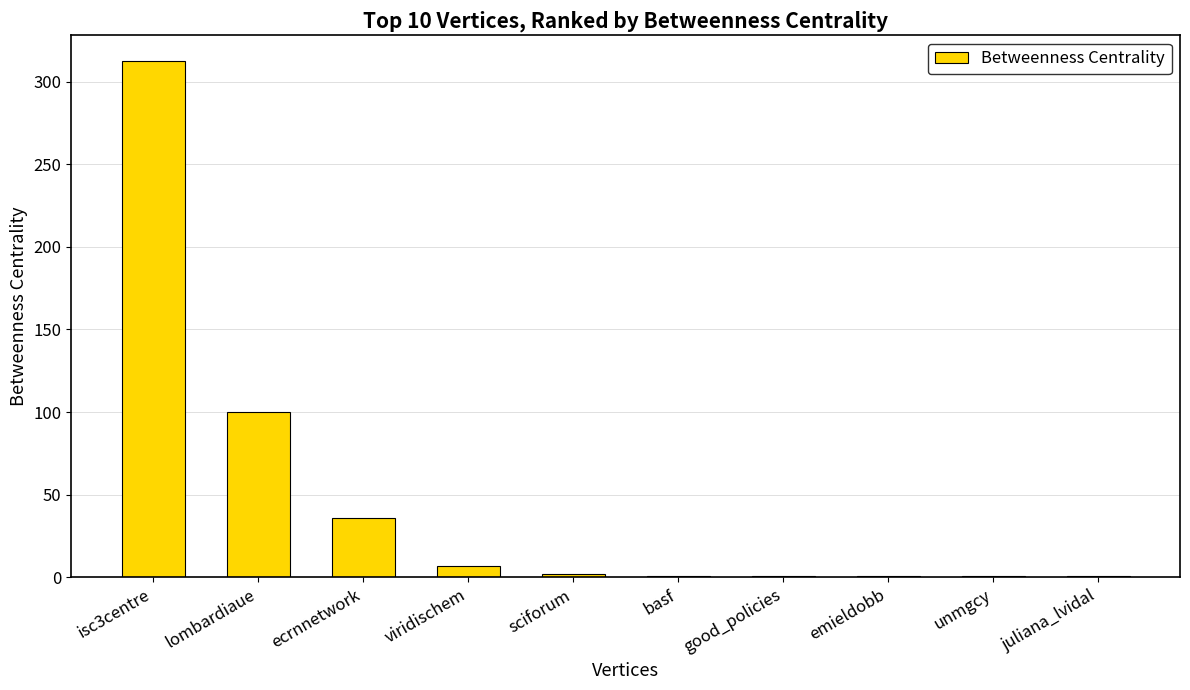

What is the ratio of the value at unmgcy to the value at viridischem?

0.1